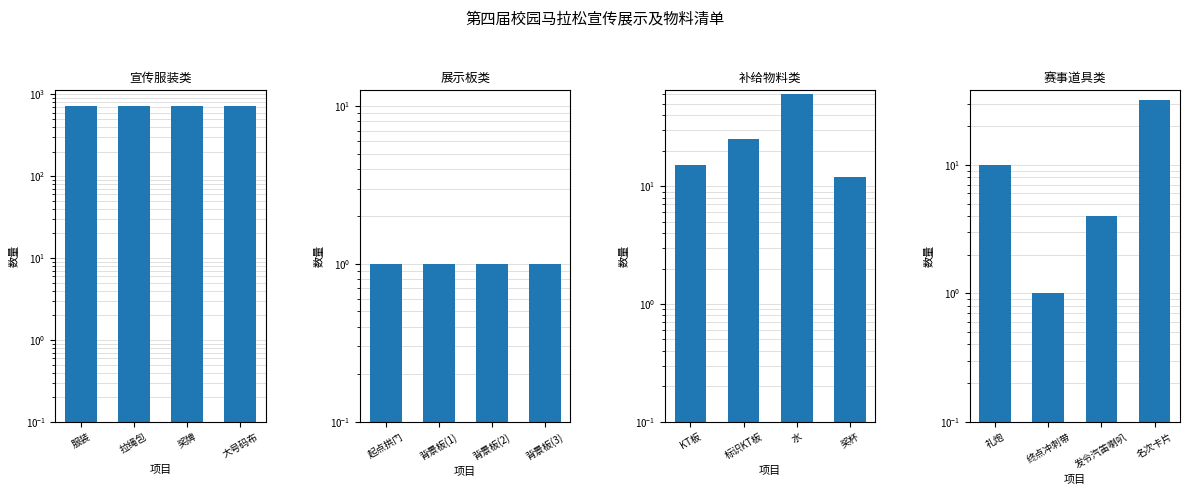

What is the label of the 3rd bar from the left?

奖牌